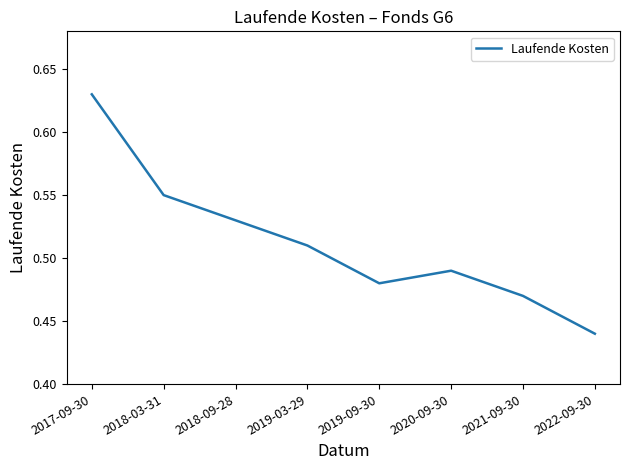

At which category does the data reach its first local valley?

2019-09-30